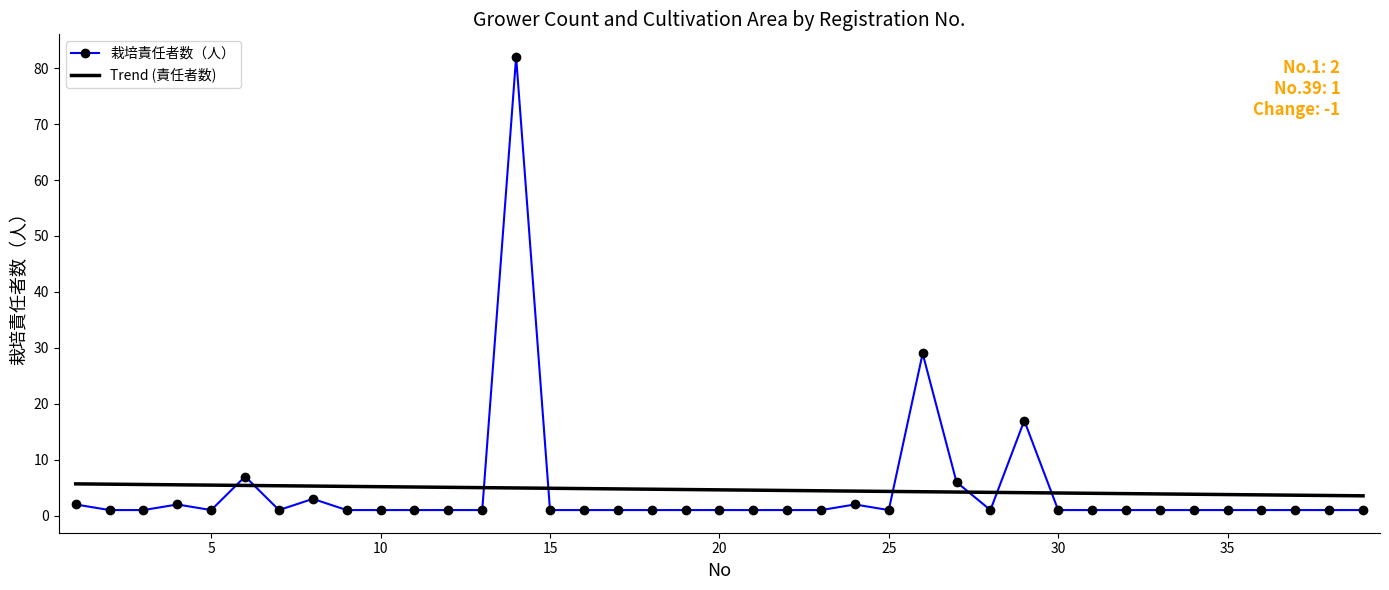

What is the average value of the 栽培責任者数（人） series?

4.6